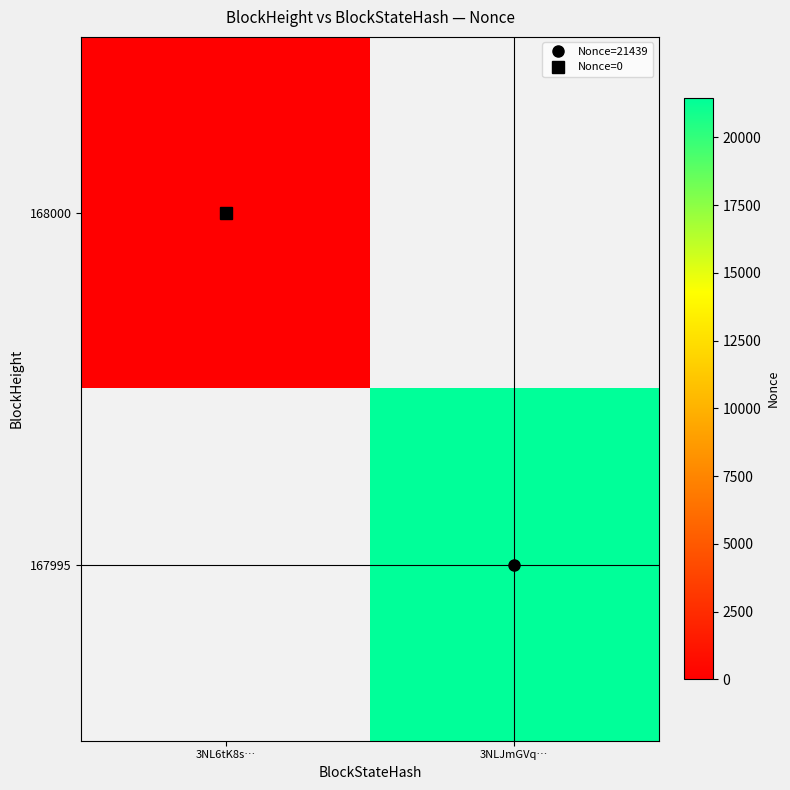

Between 3NL6tK8s… and 3NLJmGVq…, which is larger?

3NLJmGVq…